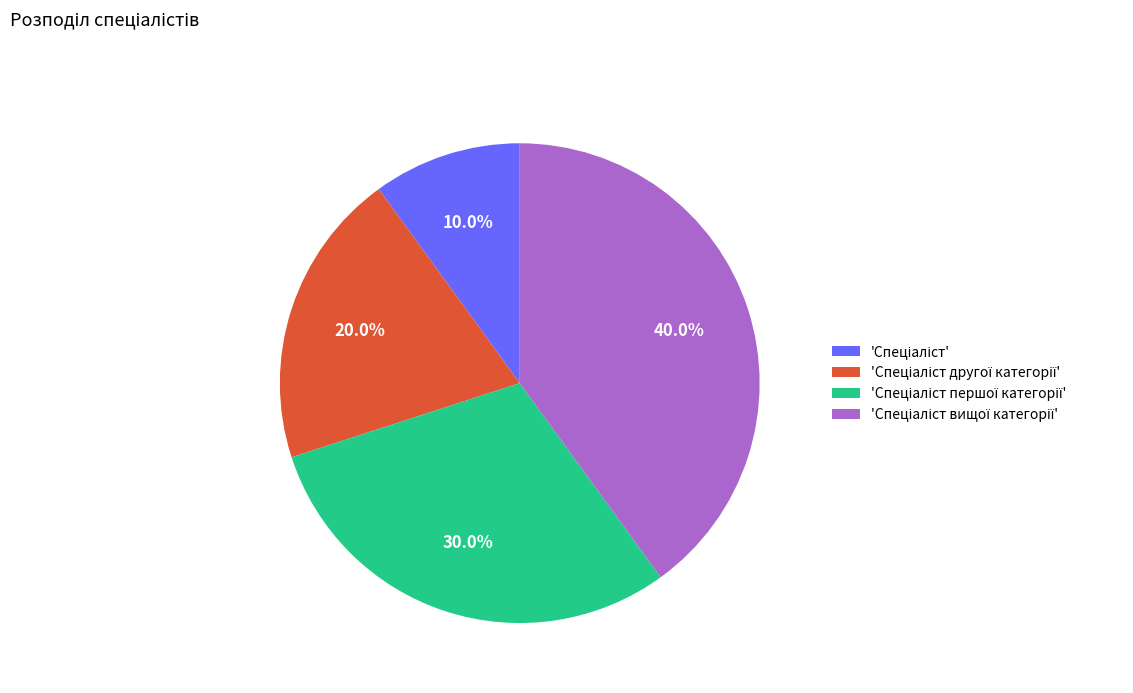

Count the number of slices in the pie.

4